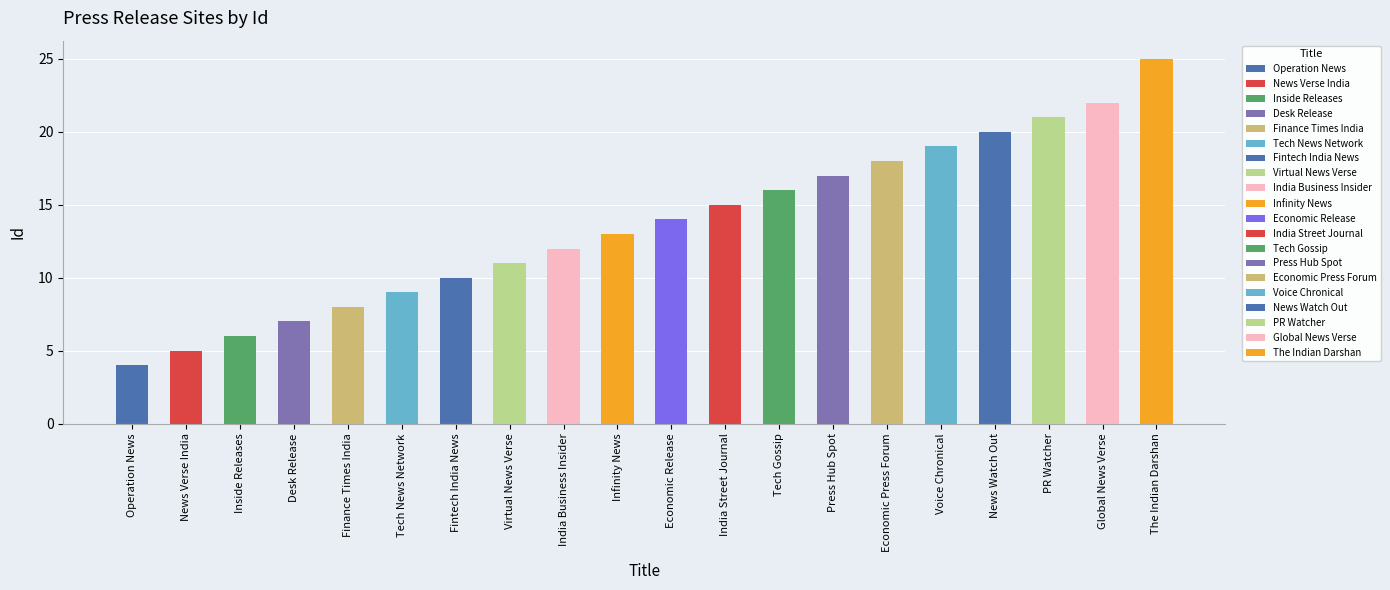

What is the label of the 15th bar from the right?

Tech News Network